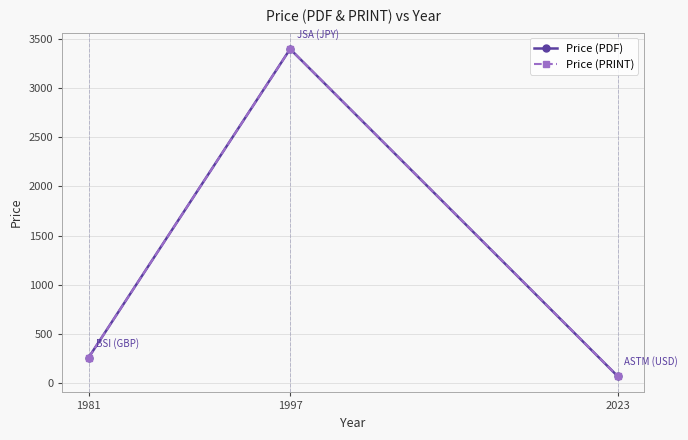

How many series are shown in this chart?

2